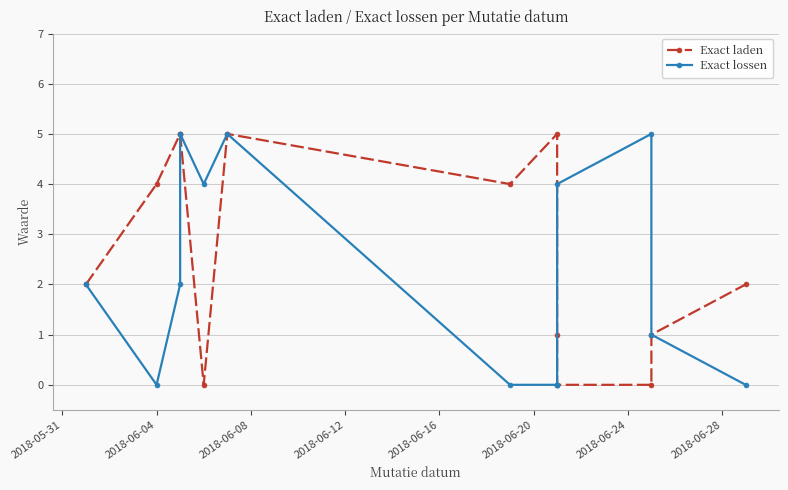

Is the value of Exact laden at 2018-06-16 greater than the value of Exact lossen at 12?

No